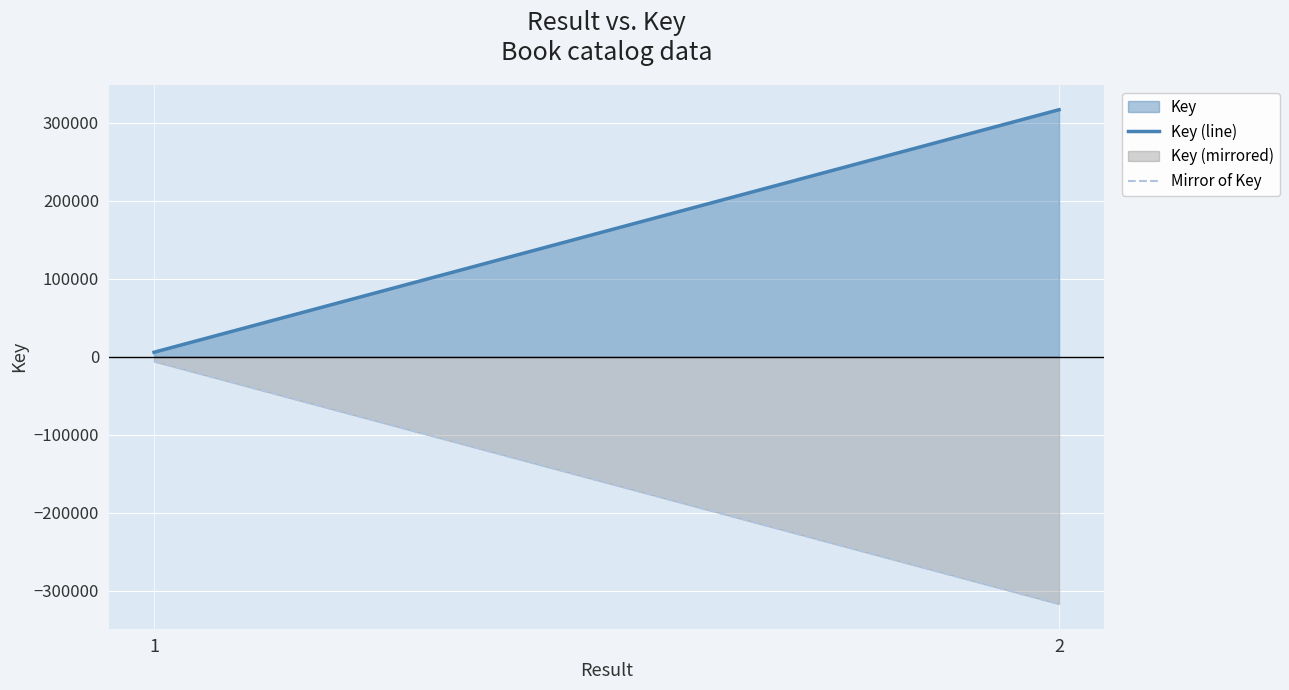

What is the sum of all Key (mirrored) values?

-322805